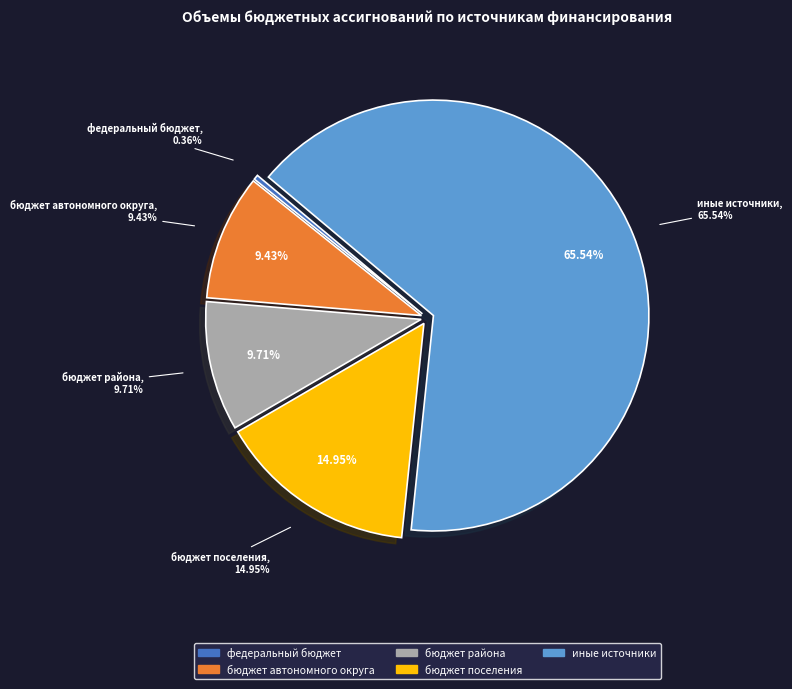

How much of the chart is everything except иные источники?

34.5%